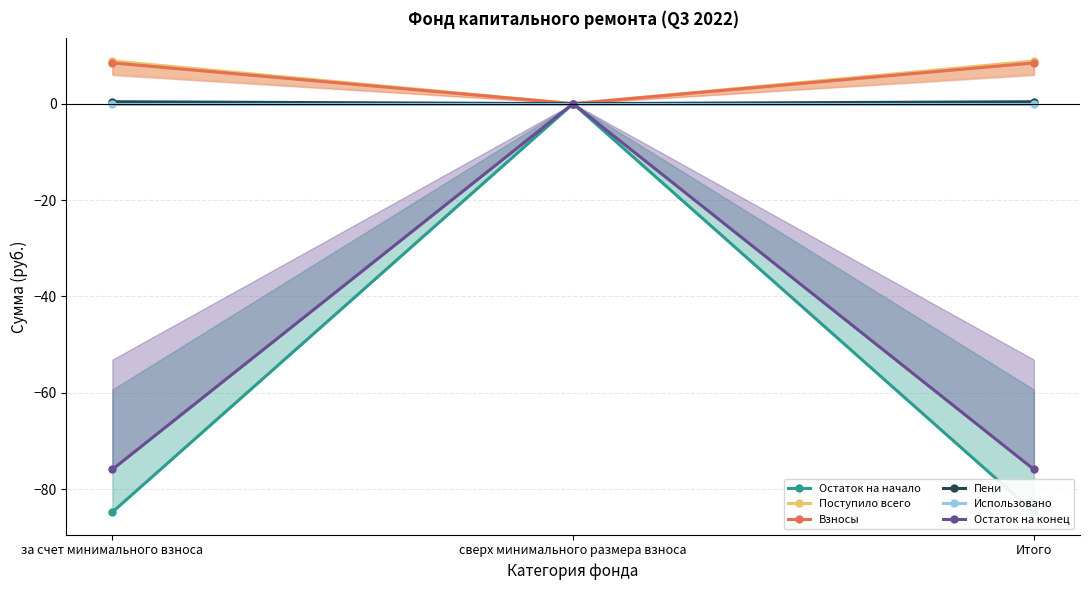

Does the chart display data point markers on the line(s)?

Yes